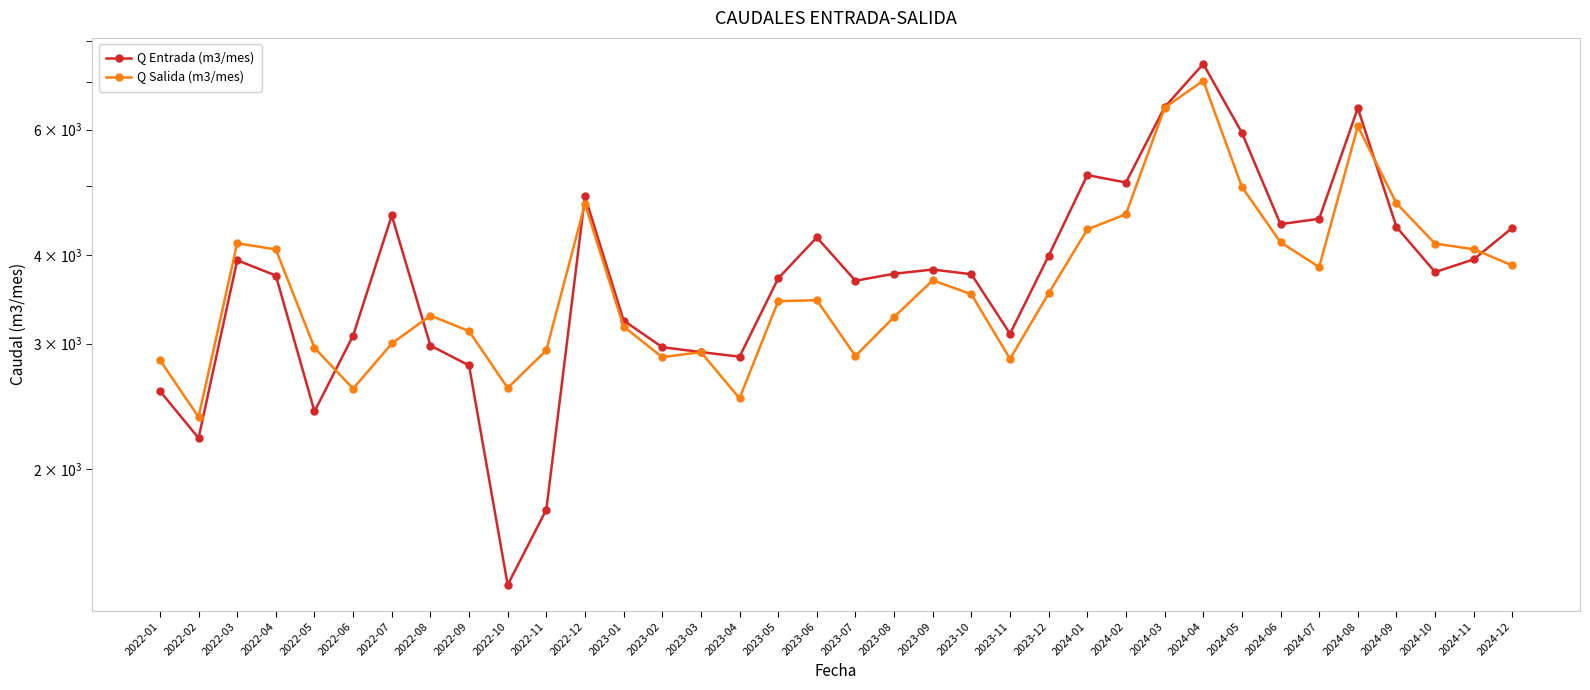

List the series in order of their overall mean, lowest first.

Q Salida (m3/mes), Q Entrada (m3/mes)